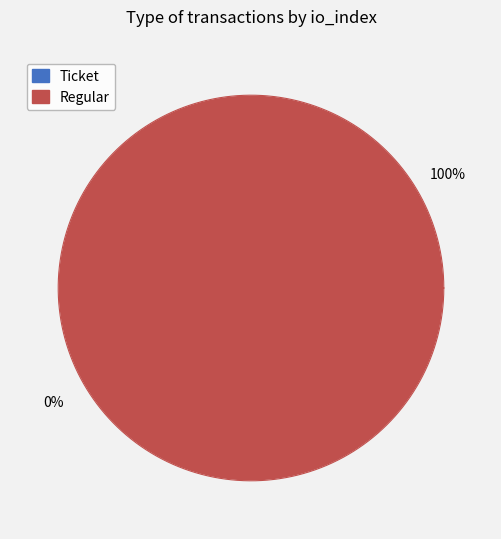

Combined, do Regular (io_index=13) and Ticket (io_index=0) account for over 50%?

Yes